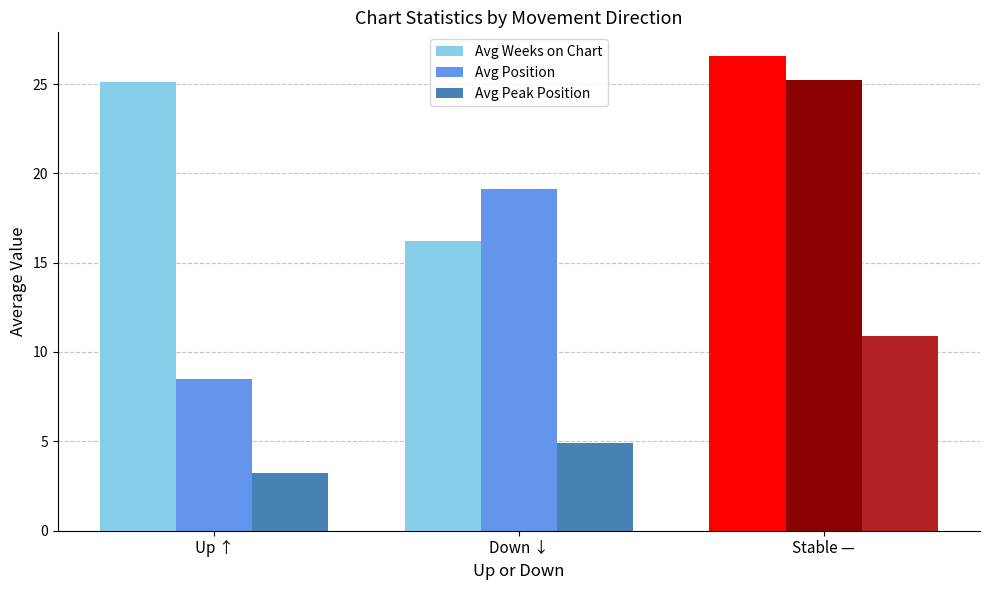

What is the minimum value for Avg Position?

8.5